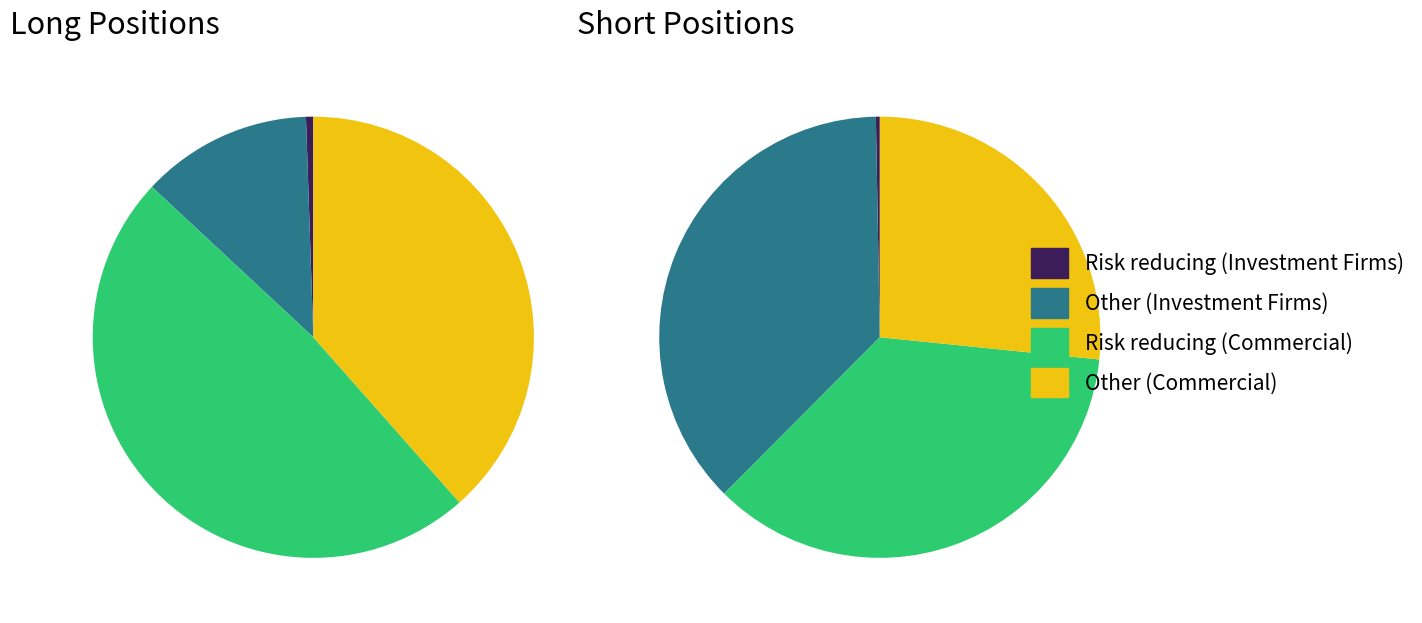

Is it true that Risk reducing (Investment Firms) is 11% of the pie?

False